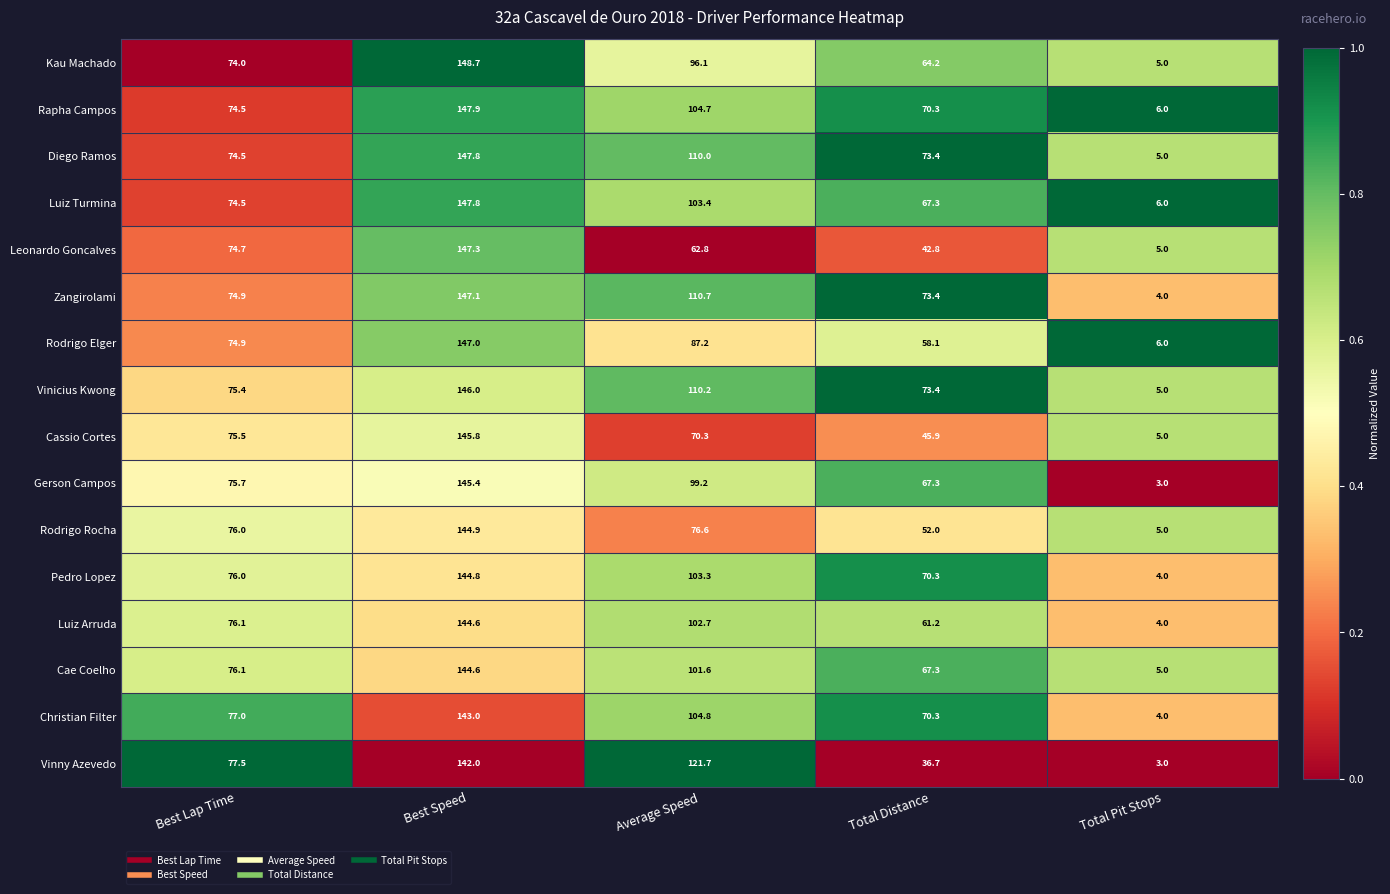

What is the difference between the maximum and minimum values in the Rodrigo Elger series?

141.0